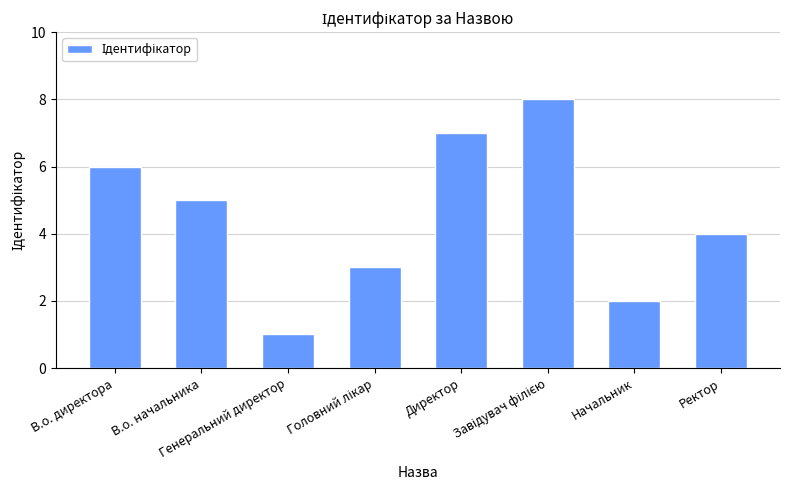

How many distinct data groups are displayed?

1